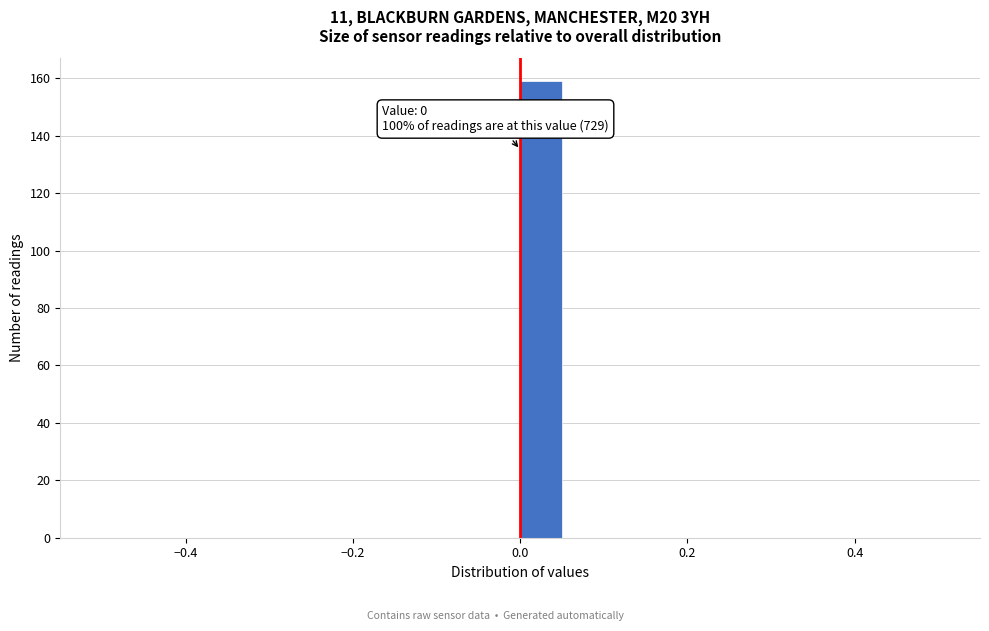

Around what value on the x-axis is the tallest bar? Give the approximate position of its centre, as read against the axis.

0.02